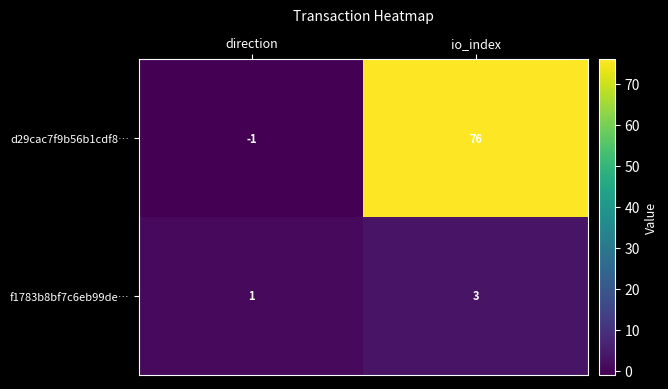

What is the difference between the highest and lowest values at io_index?

73